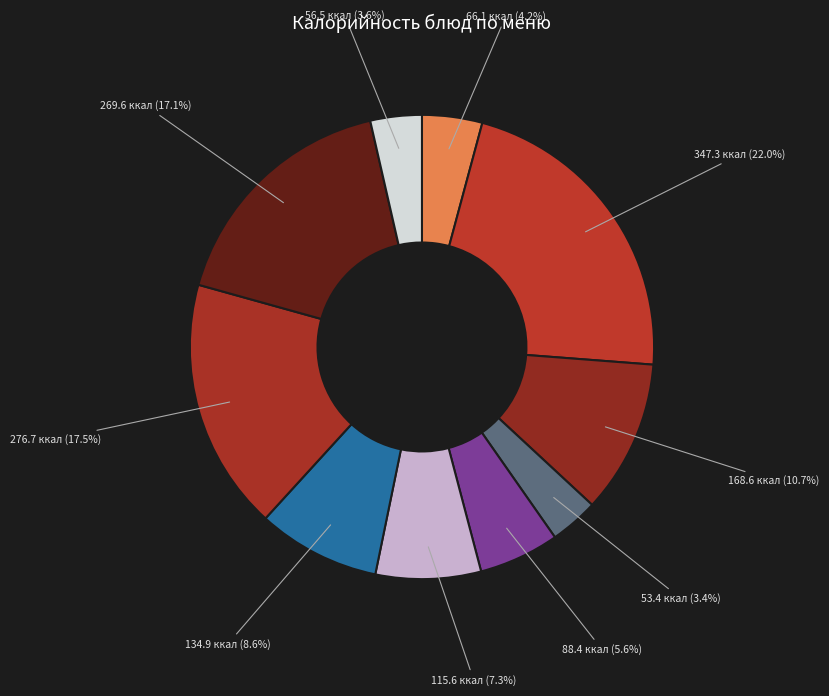

Which slice is the largest?

Тефтели мясные с томатным соусом